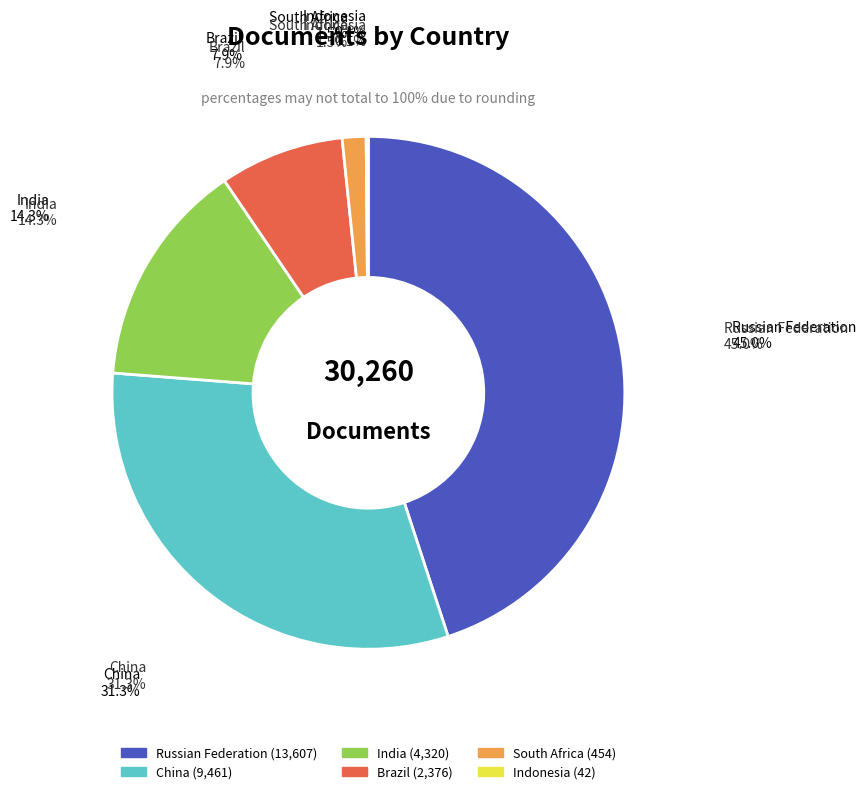

What percentage is the Russian Federation slice, to the nearest percent?

45%